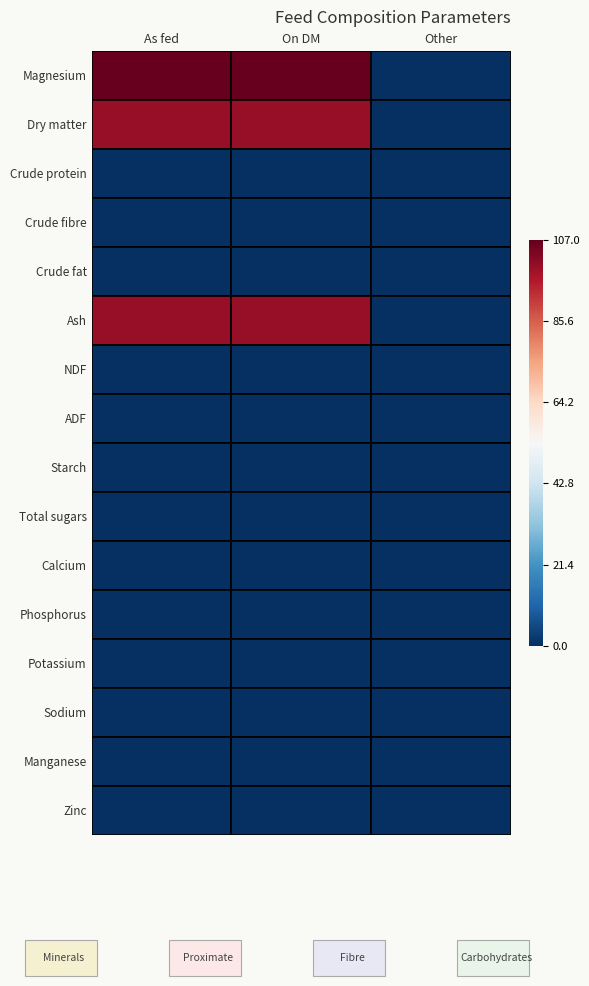

How many series are shown in this chart?

16